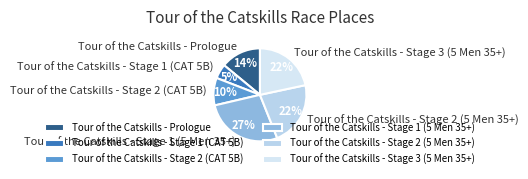

Which slice is the largest?

Tour of the Catskills - Stage 1 (5 Men 35+)